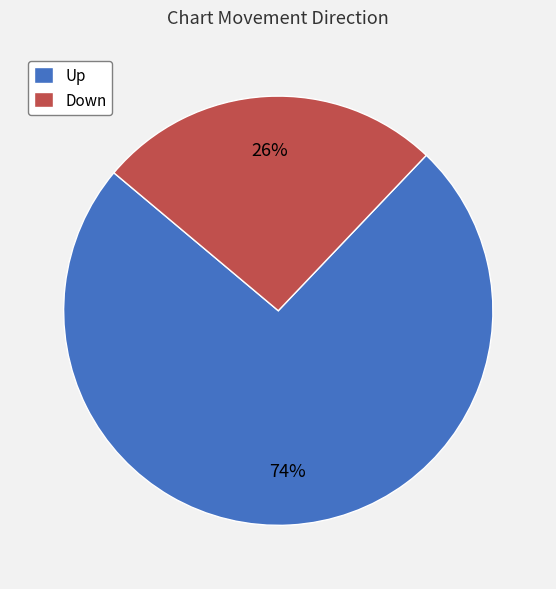

Rank the categories by value from highest to lowest.

Up, Down